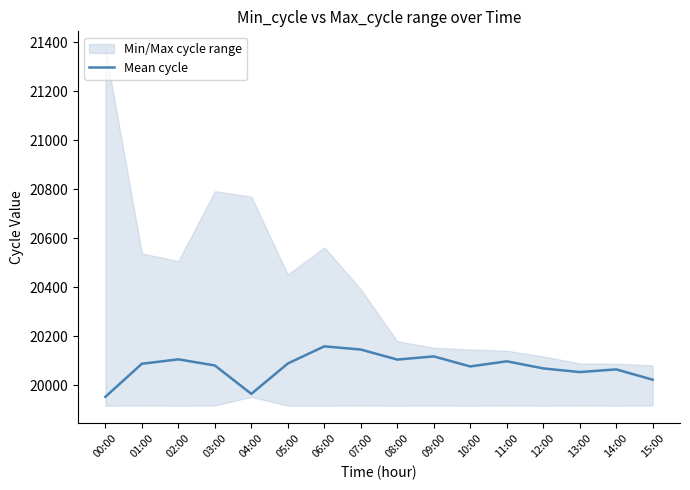

What is the change in value from 04:00 to 05:00?

+124